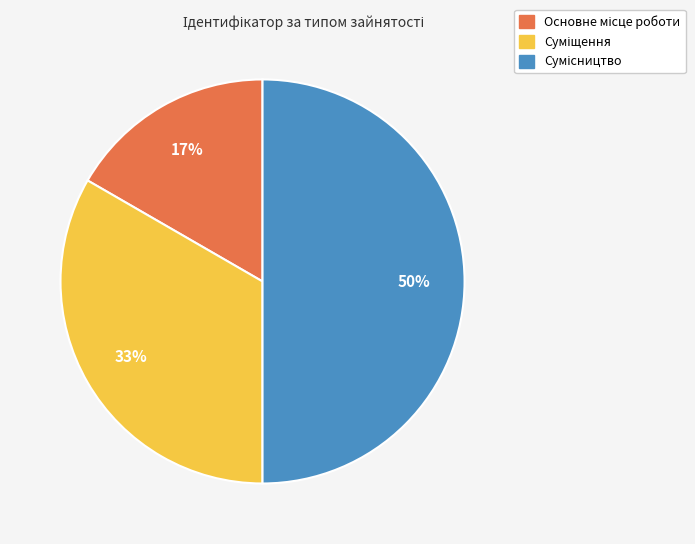

To the nearest percent, what is the average slice percentage?

33%